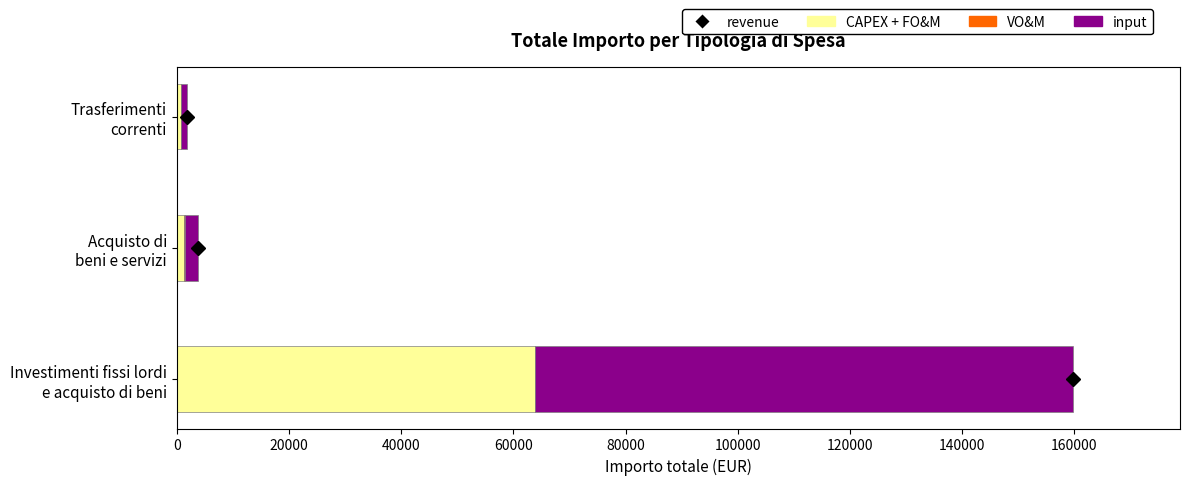

What is the highest value of the CAPEX + FO&M series?

63871.1